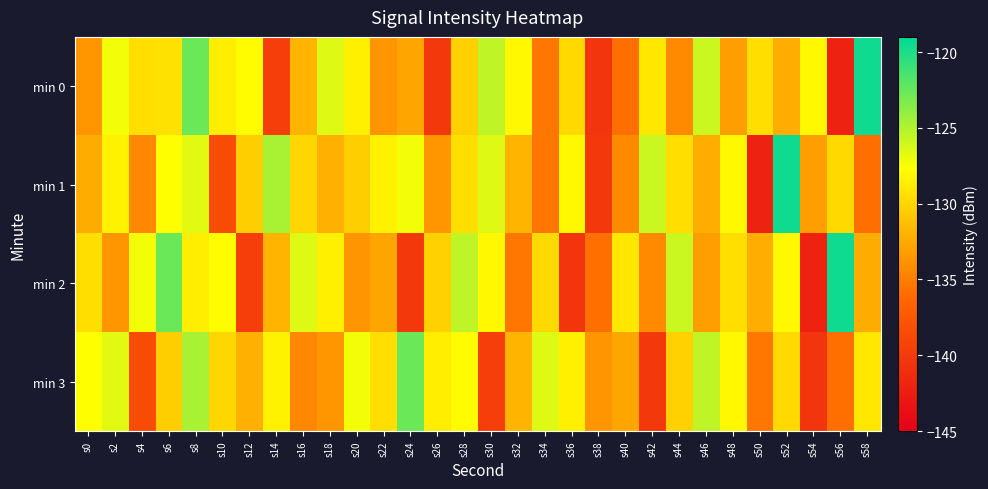

Reading right to left, extract all data points from this chart.

min 0: s58=-119.5	s56=-142.0	s54=-128.1	s52=-132.3	s50=-129.5	s48=-133.1	s46=-125.9	s44=-134.3	s42=-129.0	s40=-135.8	s38=-140.4	s36=-129.8	s34=-135.4	s32=-128.1	s30=-125.5	s28=-130.2	s26=-140.1	s24=-132.7	s22=-133.6	s20=-128.5	s18=-126.6	s16=-131.9	s14=-139.7	s12=-127.8	s10=-128.6	s8=-122.7	s6=-129.3	s4=-129.6	s2=-127.2	s0=-133.6
min 1: s58=-135.8	s56=-129.8	s54=-133.1	s52=-119.5	s50=-142.0	s48=-128.1	s46=-132.3	s44=-129.5	s42=-125.9	s40=-134.3	s38=-140.1	s36=-128.1	s34=-135.4	s32=-131.9	s30=-126.6	s28=-129.6	s26=-133.6	s24=-127.2	s22=-128.4	s20=-130.4	s18=-132.1	s16=-129.9	s14=-124.8	s12=-130.4	s10=-138.6	s8=-126.7	s6=-127.7	s4=-134.4	s2=-128.4	s0=-132.3
min 2: s58=-132.3	s56=-119.5	s54=-142.0	s52=-128.1	s50=-132.3	s48=-129.5	s46=-133.1	s44=-125.9	s42=-134.3	s40=-129.0	s38=-135.8	s36=-140.4	s34=-129.8	s32=-135.4	s30=-128.1	s28=-125.5	s26=-130.2	s24=-140.1	s22=-132.7	s20=-133.6	s18=-128.5	s16=-126.6	s14=-131.9	s12=-139.7	s10=-127.8	s8=-128.6	s6=-122.7	s4=-127.2	s2=-133.6	s0=-129.6
min 3: s58=-129.0	s56=-135.8	s54=-140.4	s52=-129.8	s50=-135.4	s48=-128.1	s46=-125.5	s44=-130.2	s42=-140.1	s40=-132.7	s38=-133.6	s36=-128.5	s34=-126.6	s32=-131.9	s30=-139.7	s28=-127.8	s26=-128.6	s24=-122.7	s22=-129.6	s20=-127.2	s18=-133.6	s16=-134.4	s14=-128.4	s12=-132.1	s10=-129.9	s8=-124.8	s6=-130.4	s4=-138.6	s2=-126.7	s0=-127.7